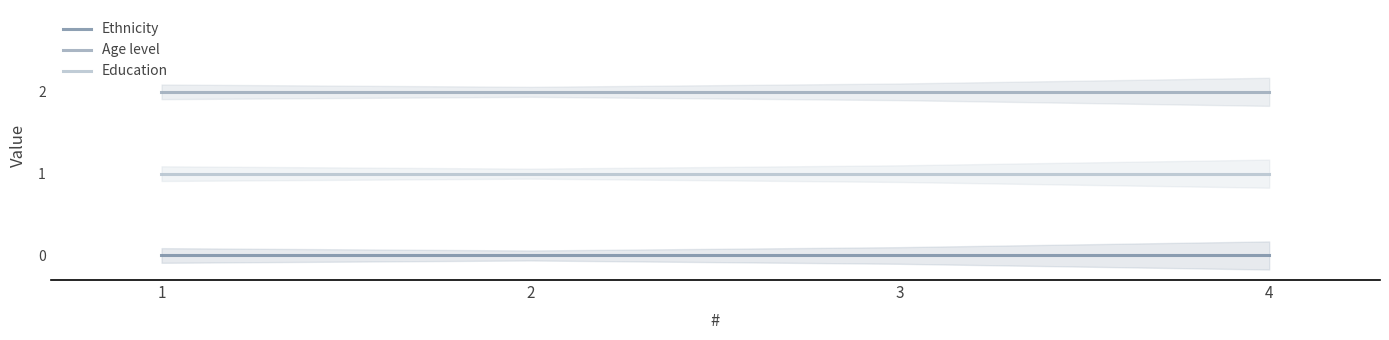

Reading right to left, what are all the values shown in this chart?

Ethnicity: 4=0	3=0	2=0	1=0
Age level: 4=2	3=2	2=2	1=2
Education: 4=1	3=1	2=1	1=1